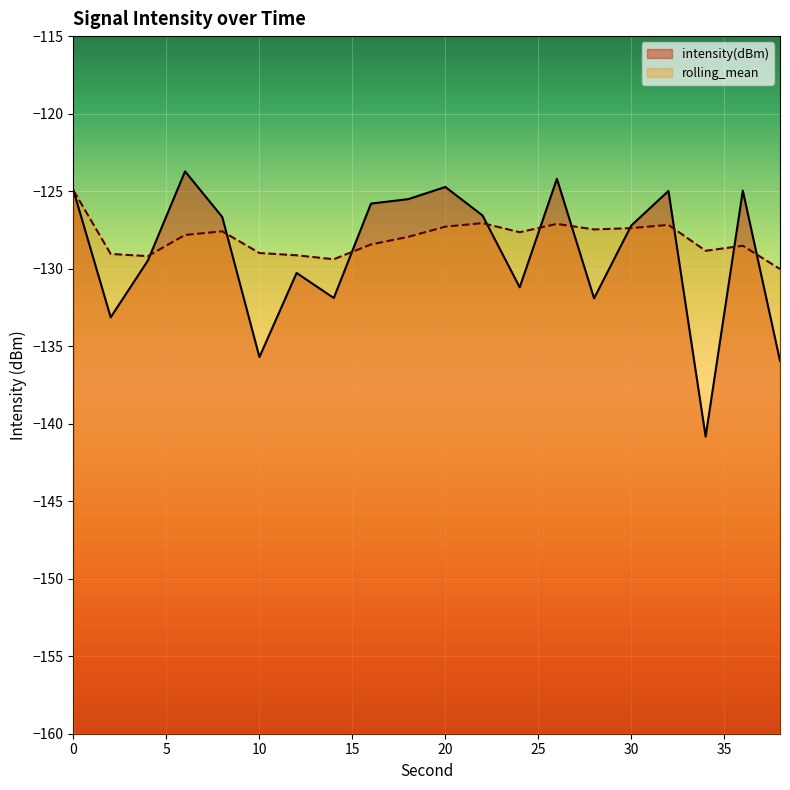

Which category has the lowest value in the rolling_mean series?

38